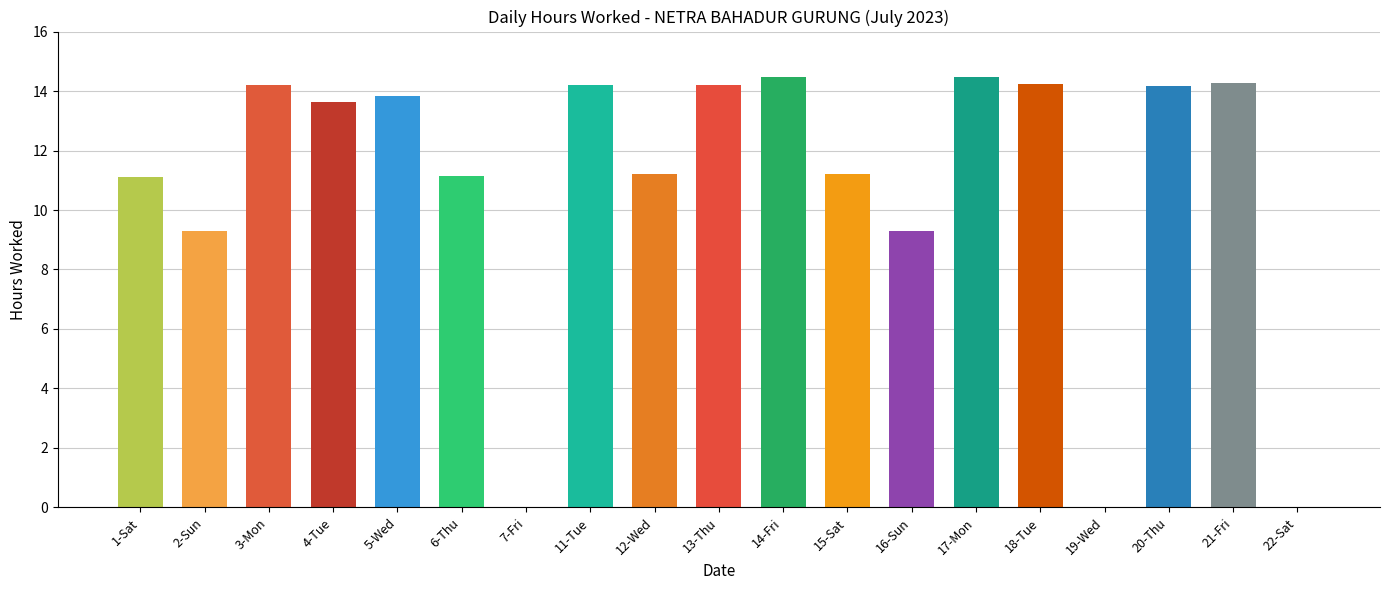

What is the change in value from 15-Sat to 22-Sat?

-11.2